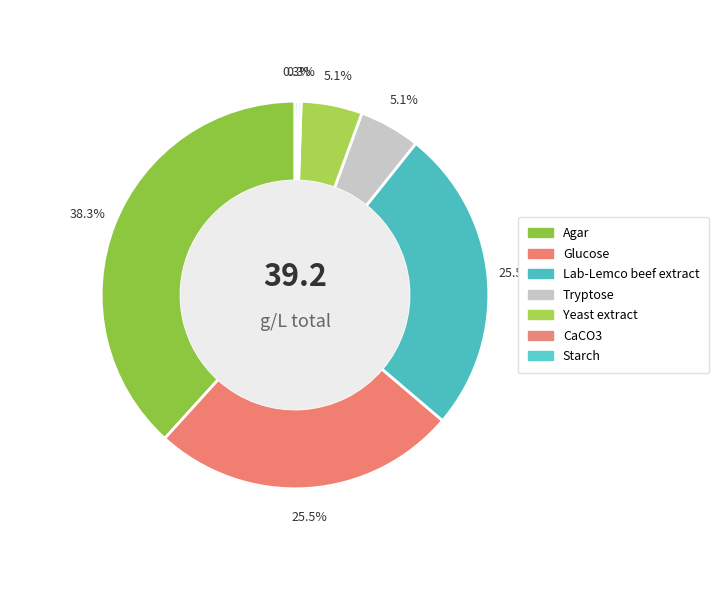

What is the smallest slice in the pie chart?

CaCO3